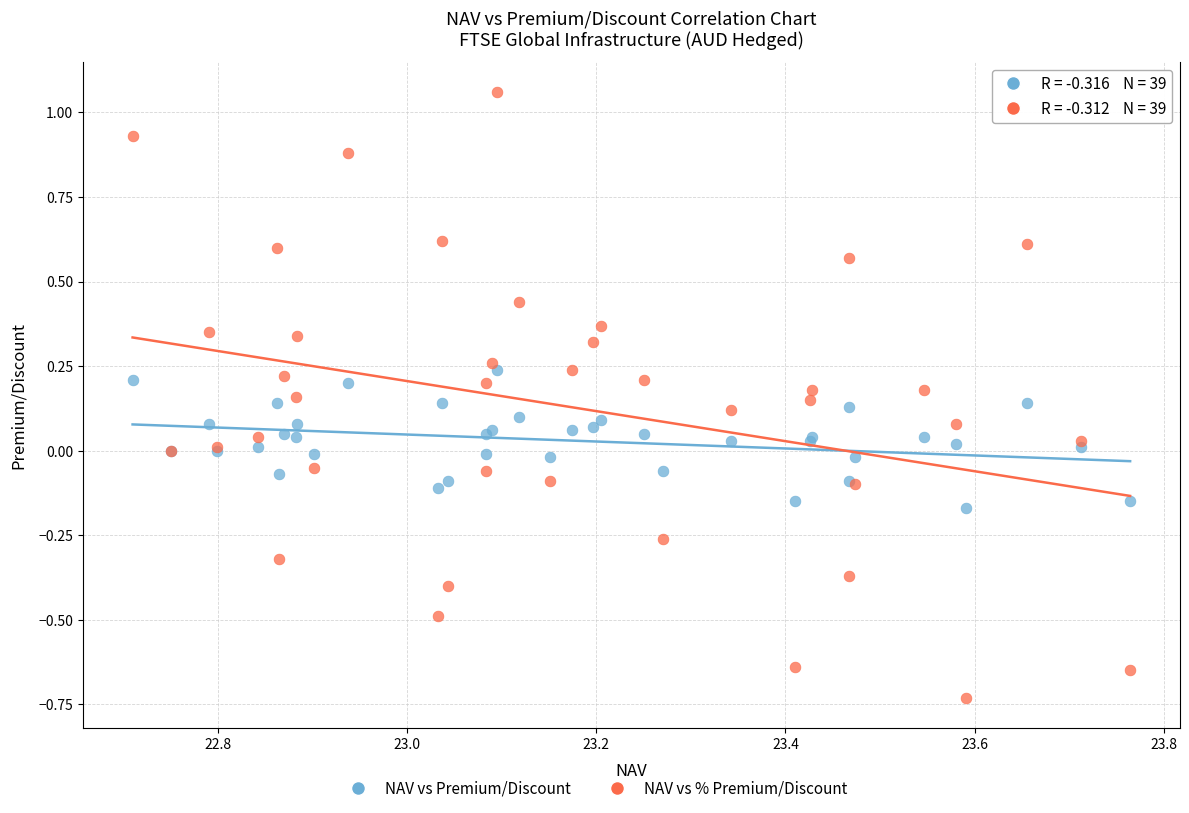

Which series contains the highest Y value?

NAV vs % Premium/Discount